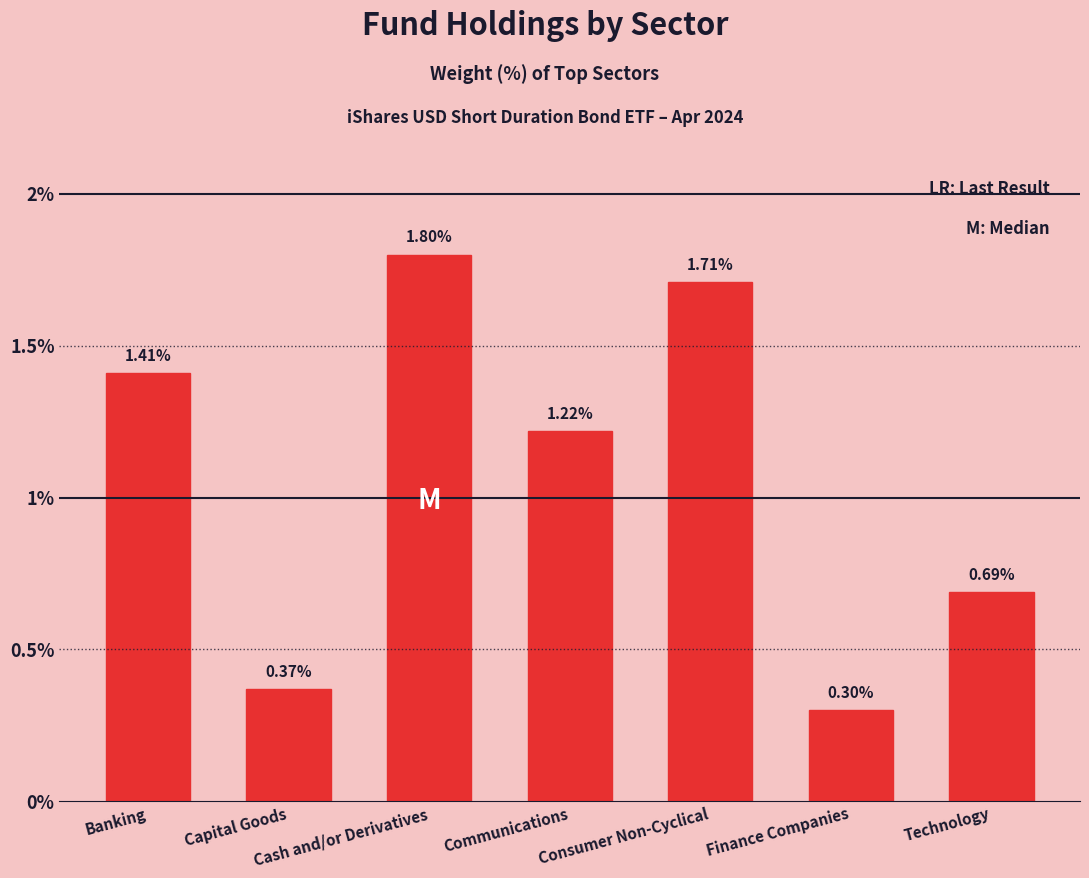

What position from the left is Communications?

4